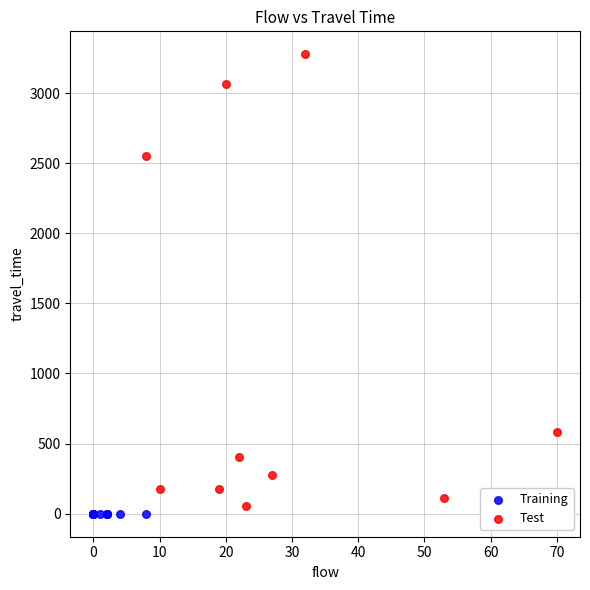

Which series reaches the maximum Y coordinate?

Test